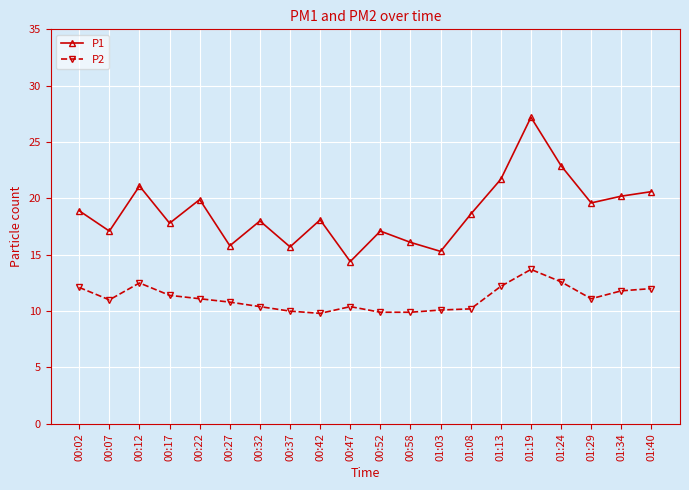

Which series has the widest spread of values?

P1